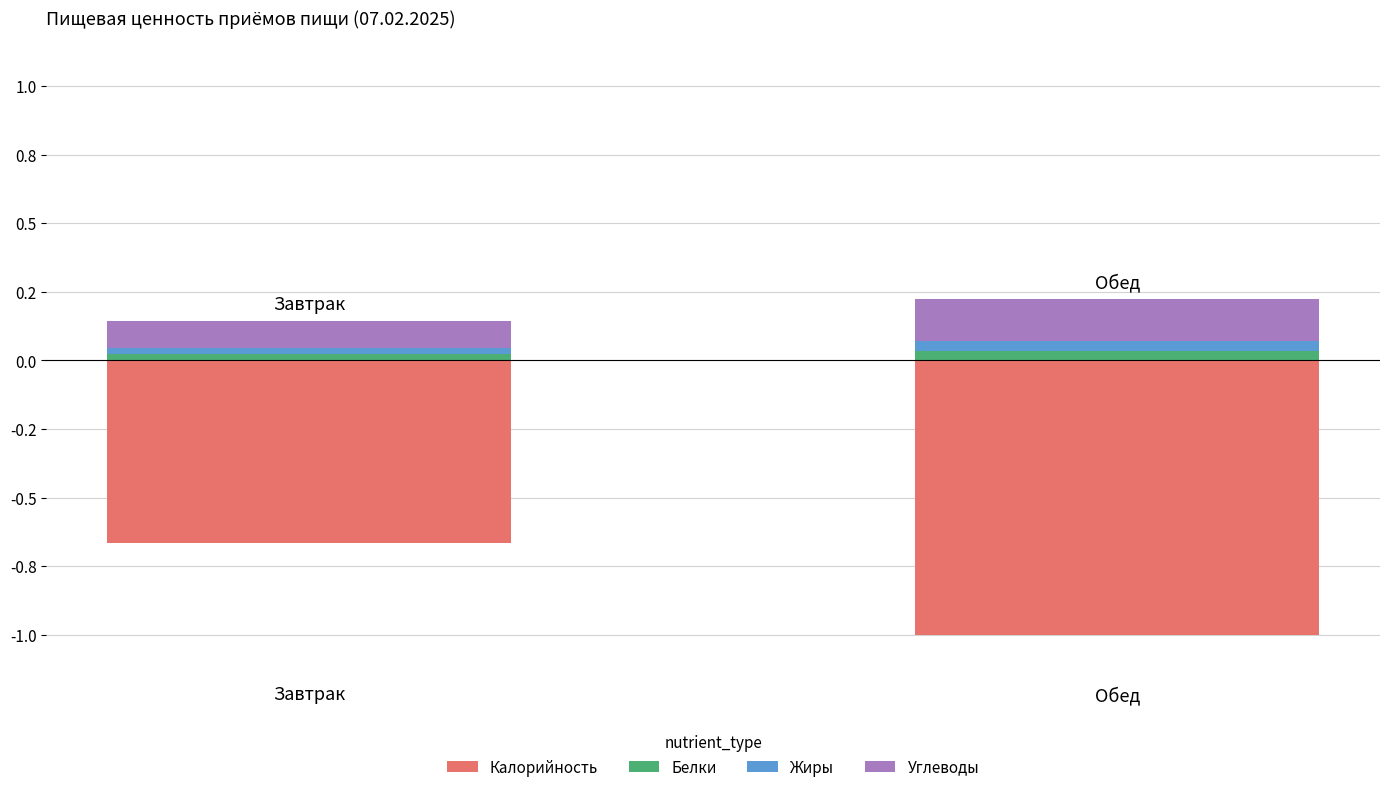

What is the maximum value for Калорийность?

-0.7